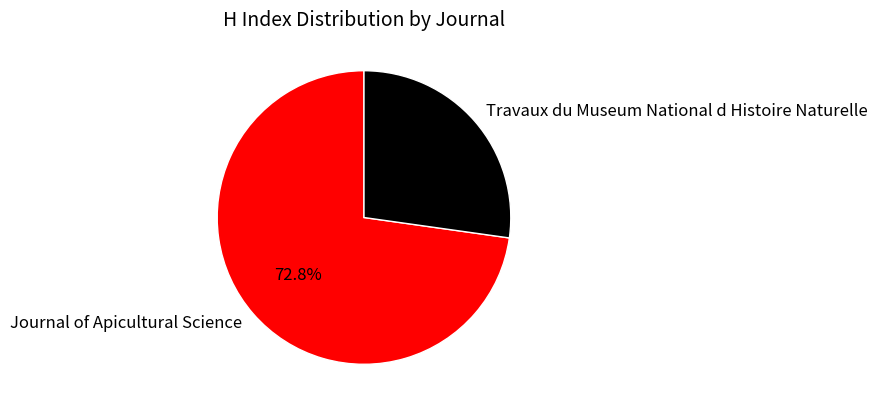

Approximately how many times larger is the value at Journal of Apicultural Science compared to Travaux du Museum National d Histoire Naturelle?

2.7